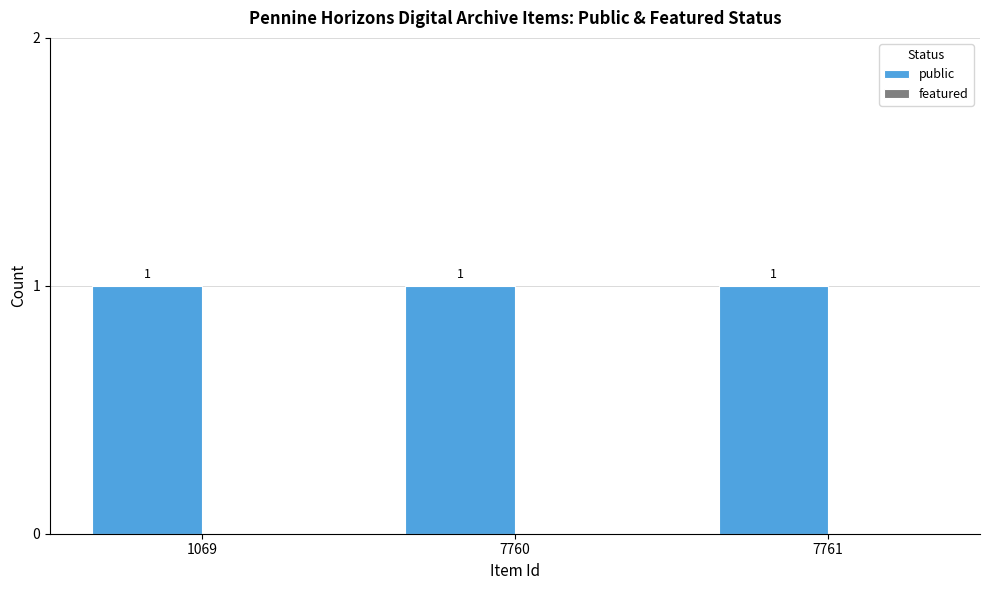

Rank the series by their maximum value, from highest to lowest.

public, featured